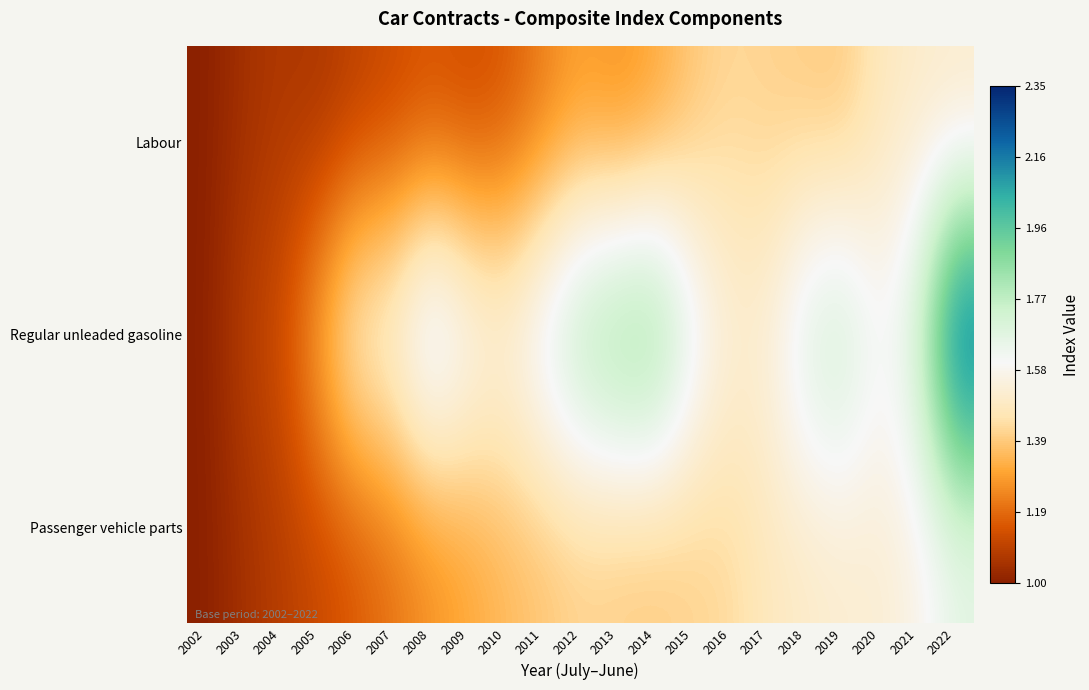

Reading left to right, list all the values displayed in this chart.

Labour: 2002=1.0	2003=1.0	2004=1.1	2005=1.1	2006=1.1	2007=1.1	2008=1.1	2009=1.1	2010=1.1	2011=1.2	2012=1.3	2013=1.3	2014=1.3	2015=1.4	2016=1.4	2017=1.4	2018=1.4	2019=1.4	2020=1.5	2021=1.5	2022=1.5
Regular unleaded gasoline: 2002=1.0	2003=1.1	2004=1.1	2005=1.3	2006=1.6	2007=1.6	2008=1.8	2009=1.7	2010=1.6	2011=1.7	2012=1.9	2013=2.0	2014=2.0	2015=1.7	2016=1.5	2017=1.5	2018=1.7	2019=1.8	2020=1.6	2021=1.7	2022=2.3
Passenger vehicle parts: 2002=1.0	2003=1.1	2004=1.1	2005=1.1	2006=1.2	2007=1.2	2008=1.3	2009=1.3	2010=1.3	2011=1.4	2012=1.4	2013=1.4	2014=1.4	2015=1.4	2016=1.4	2017=1.5	2018=1.5	2019=1.5	2020=1.5	2021=1.6	2022=1.6